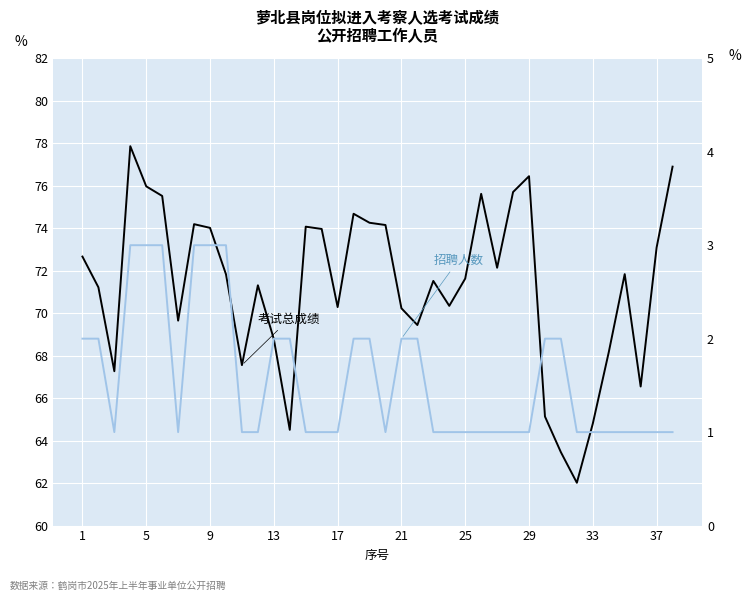

True or false: 招聘人数 has more than 0 points higher than both neighbors.

False